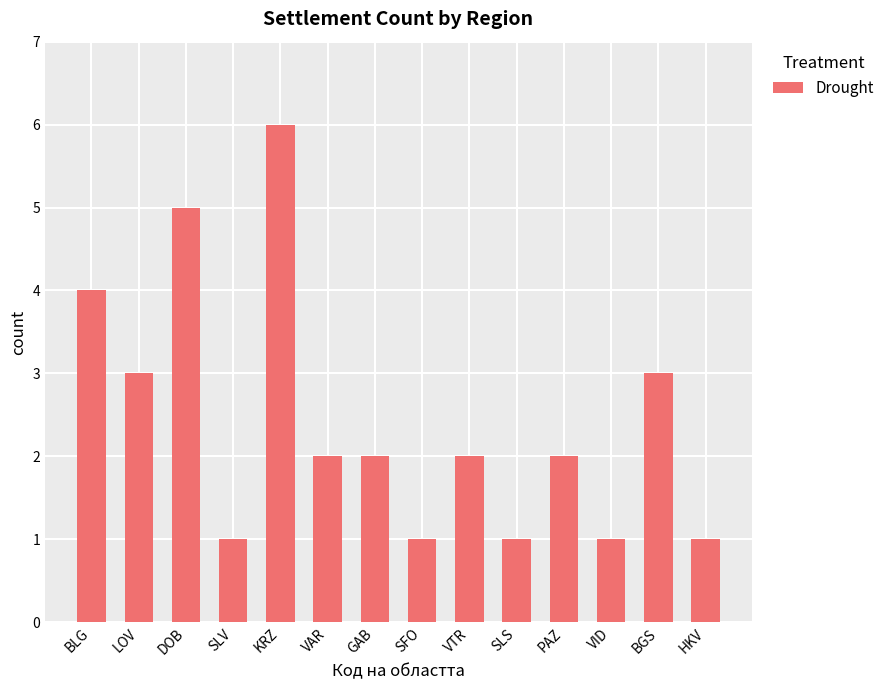

What is the label of the 10th bar from the right?

KRZ